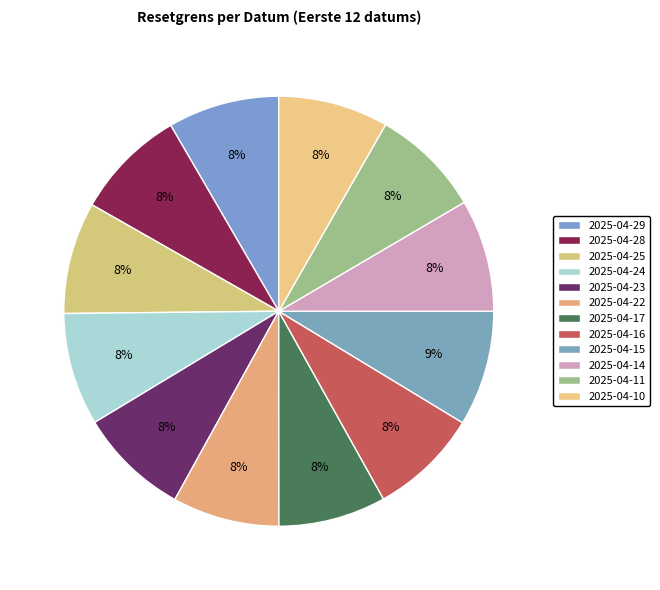

True or false: 2025-04-11 accounts for 8% of the total.

True